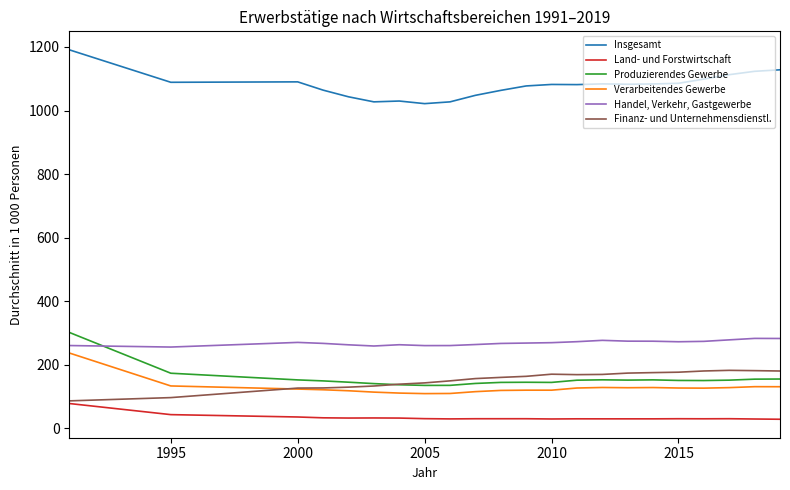

Which series has the largest total across all categories?

Insgesamt